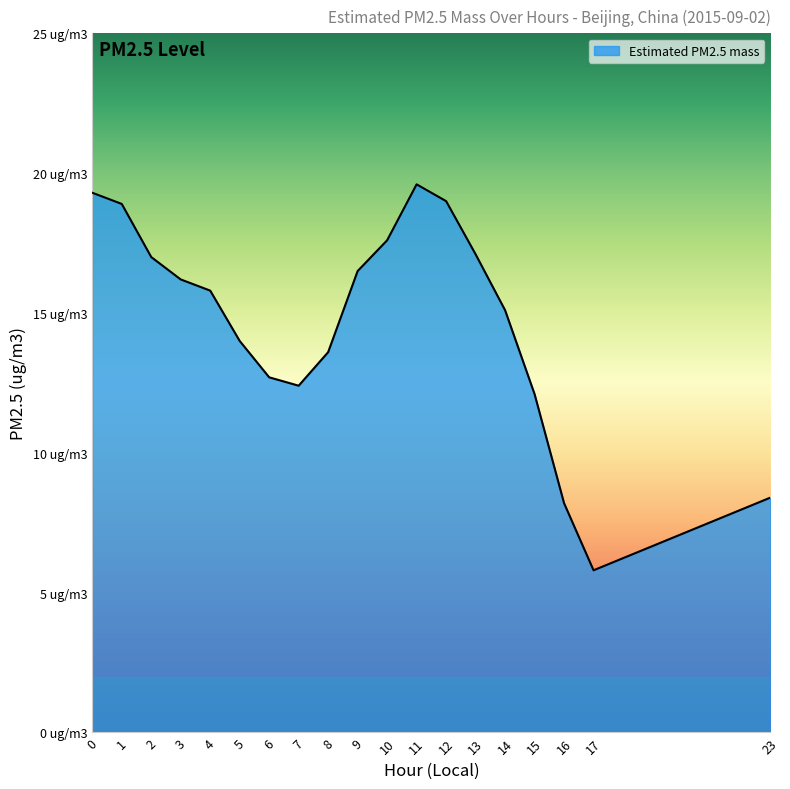

Which has a higher value, 7 or 23?

7